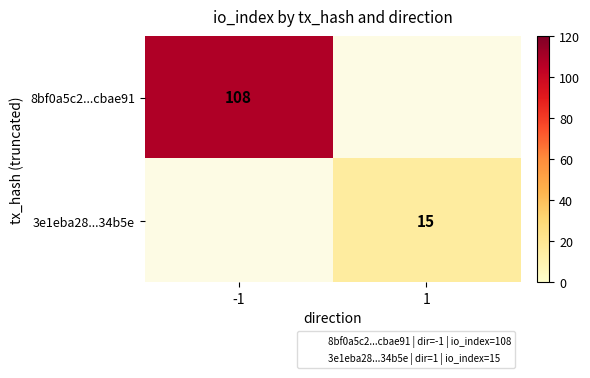

List the series in order of their overall mean, highest first.

8bf0a5c2...cbae91, 3e1eba28...34b5e